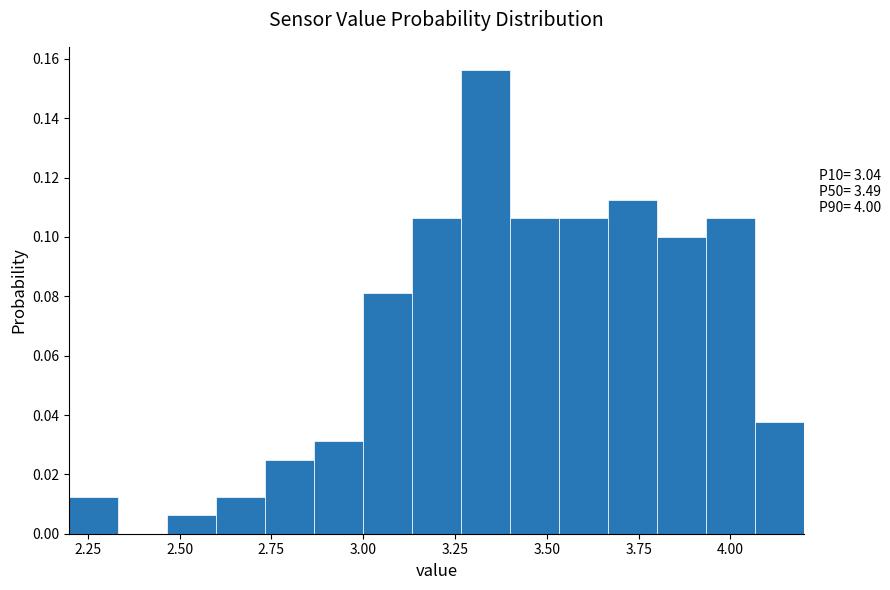

Read against the x-axis, roughly where is the centre of the tallest bar?

3.35